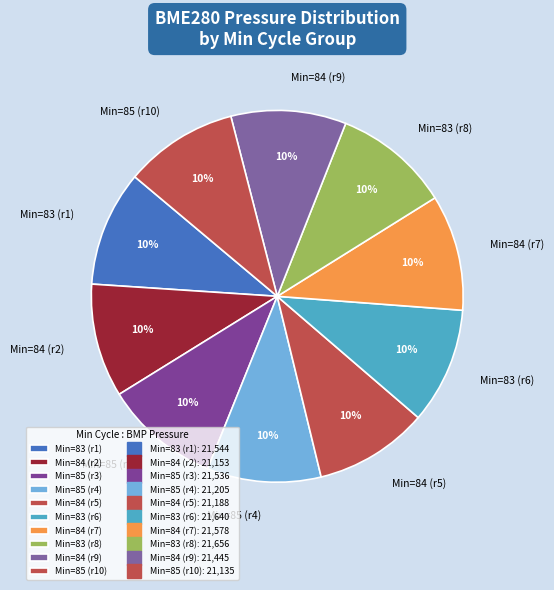

To the nearest percent, what is the combined percentage of Min=84 (r7) and Min=85 (r4)?

20%